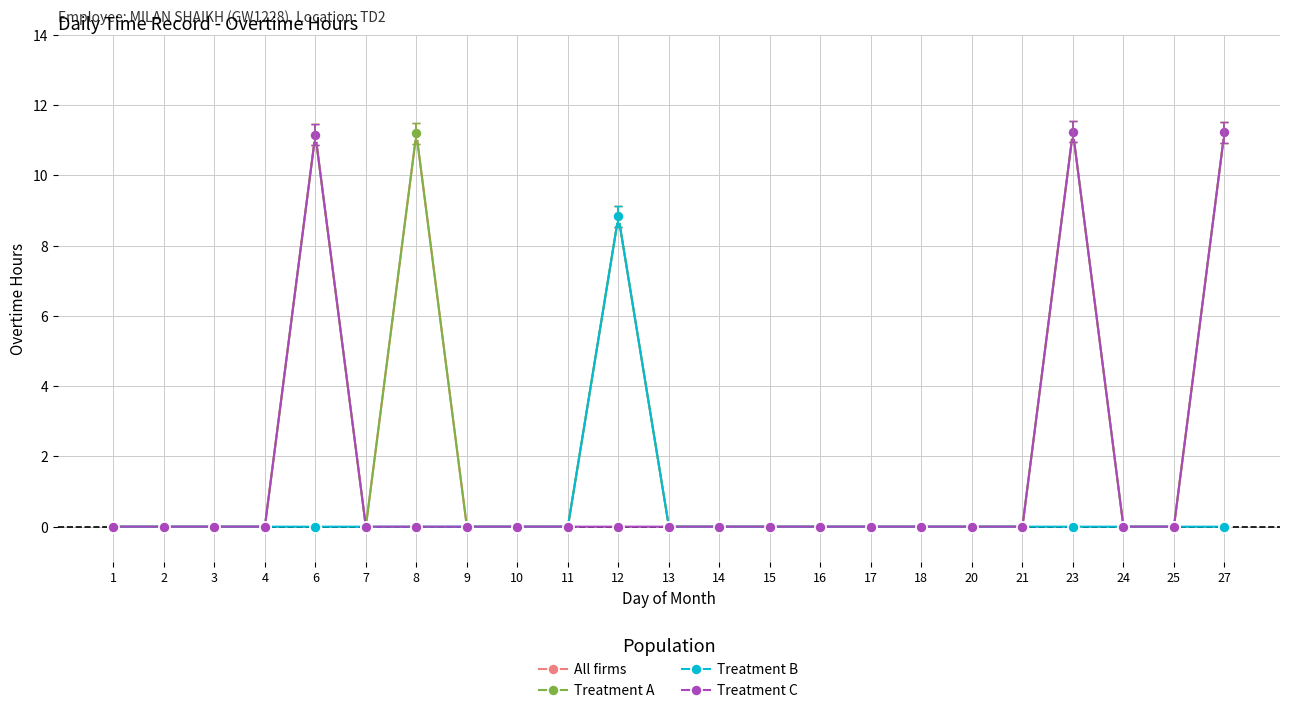

Reading left to right, transcribe all the data shown in this chart.

All firms: 1=0.0	2=0.0	3=0.0	4=0.0	6=11.2	7=0.0	8=11.2	9=0.0	10=0.0	11=0.0	12=8.8	13=0.0	14=0.0	15=0.0	16=0.0	17=0.0	18=0.0	20=0.0	21=0.0	23=11.2	24=0.0	25=0.0	27=11.2
Treatment A: 1=0.0	2=0.0	3=0.0	4=0.0	6=11.2	7=0.0	8=11.2	9=0.0	10=0.0	11=0.0	12=8.8	13=0.0	14=0.0	15=0.0	16=0.0	17=0.0	18=0.0	20=0.0	21=0.0	23=11.2	24=0.0	25=0.0	27=11.2
Treatment B: 1=0.0	2=0.0	3=0.0	4=0.0	6=0.0	7=0.0	8=0.0	9=0.0	10=0.0	11=0.0	12=8.8	13=0.0	14=0.0	15=0.0	16=0.0	17=0.0	18=0.0	20=0.0	21=0.0	23=0.0	24=0.0	25=0.0	27=0.0
Treatment C: 1=0.0	2=0.0	3=0.0	4=0.0	6=11.2	7=0.0	8=0.0	9=0.0	10=0.0	11=0.0	12=0.0	13=0.0	14=0.0	15=0.0	16=0.0	17=0.0	18=0.0	20=0.0	21=0.0	23=11.2	24=0.0	25=0.0	27=11.2